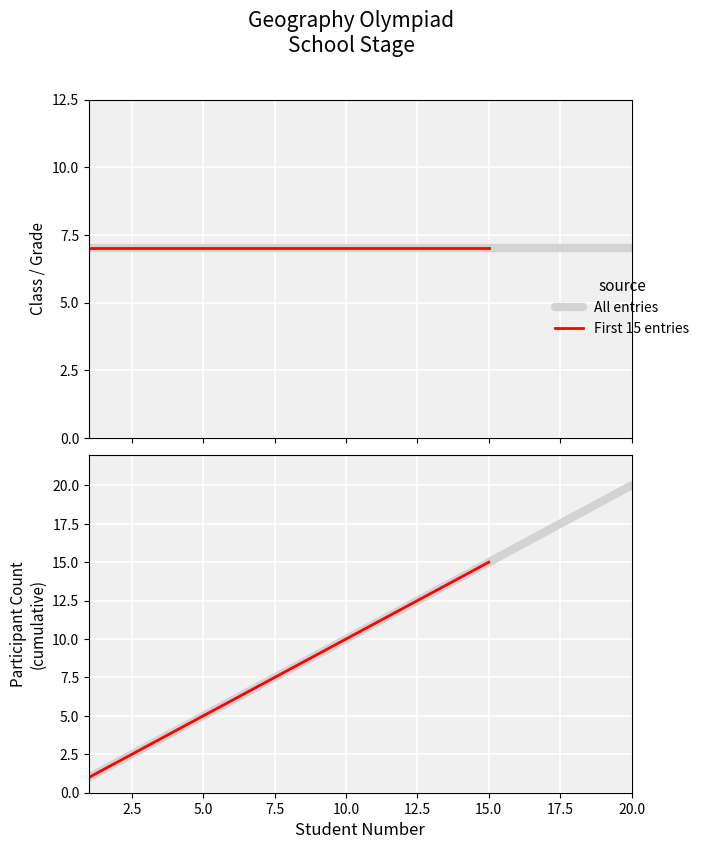

Reading left to right, extract all data points from this chart.

1	2	3	4	5	6	7	8	9	10	11	12	13	14	15	16	17	18	19	20